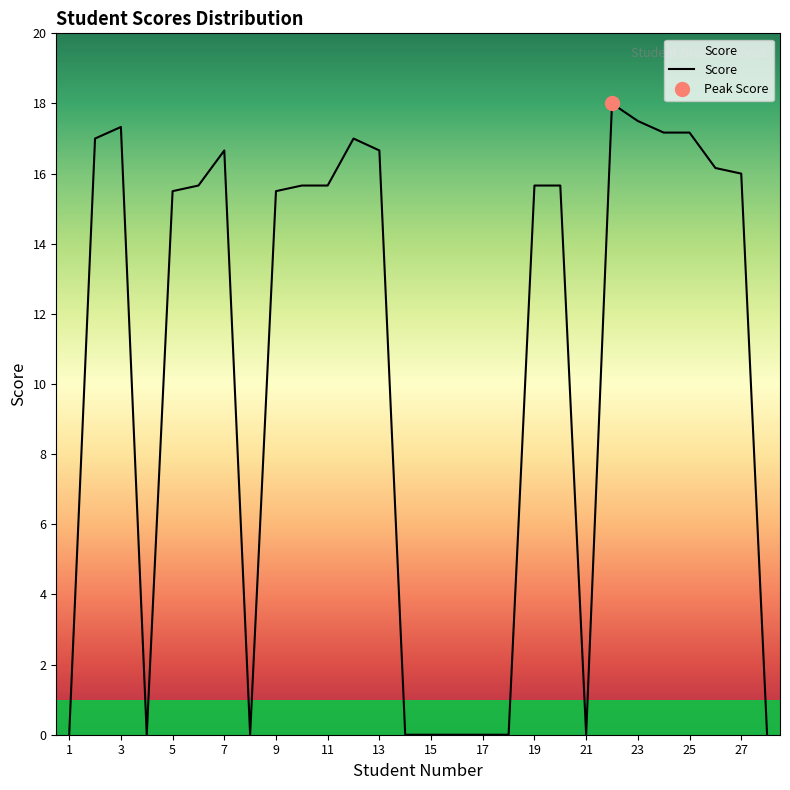

What is the change in value from 1 to 19?

+15.7